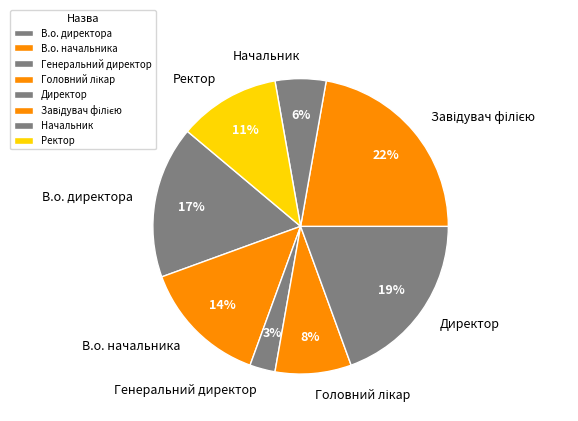

What percentage is the Генеральний директор slice, to the nearest percent?

3%